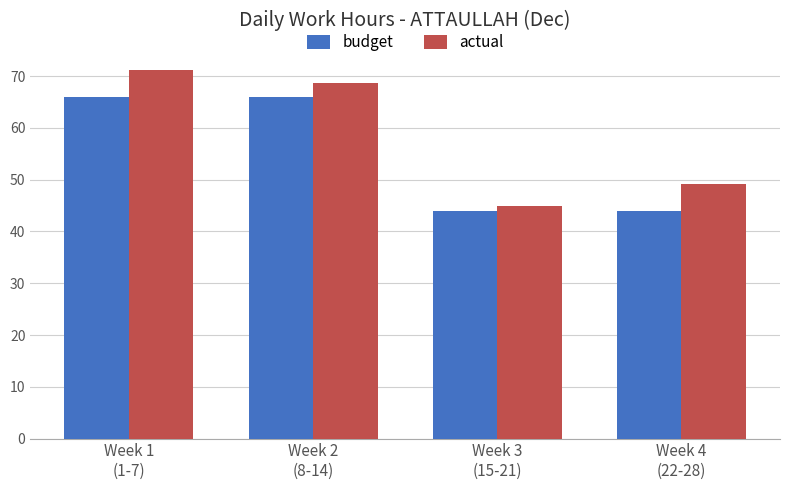

Rank the series at Week 1
(1-7) from lowest to highest value.

budget, actual